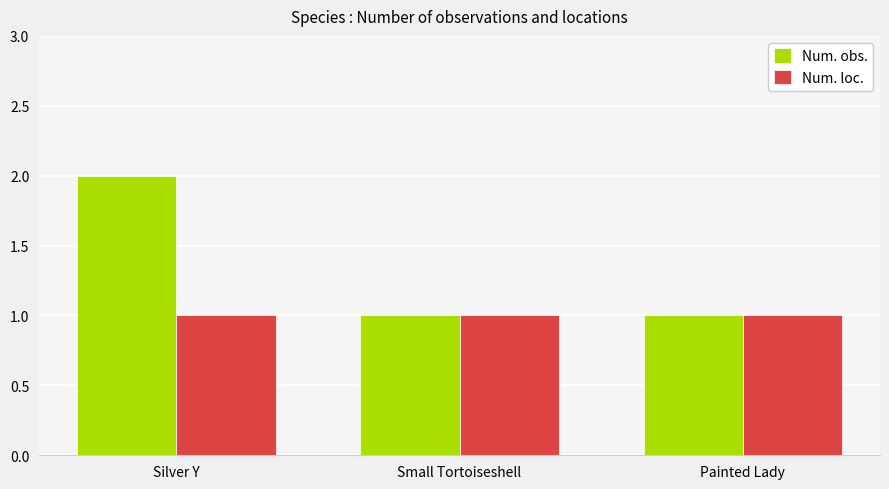

How many bars are there in total?

6